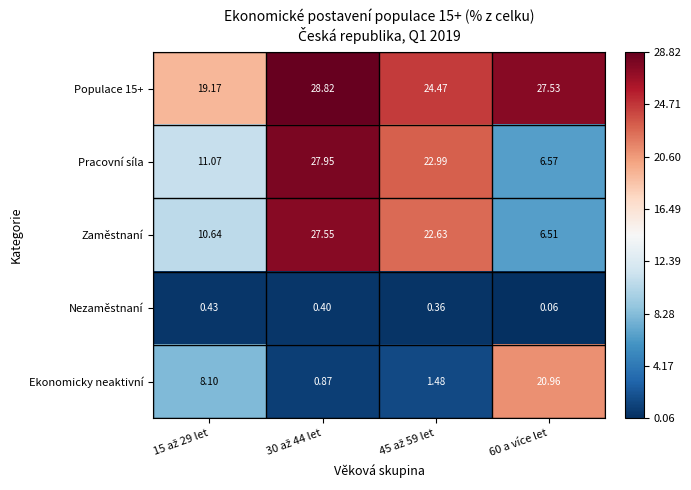

Which series has the largest range (max minus min)?

Pracovní síla